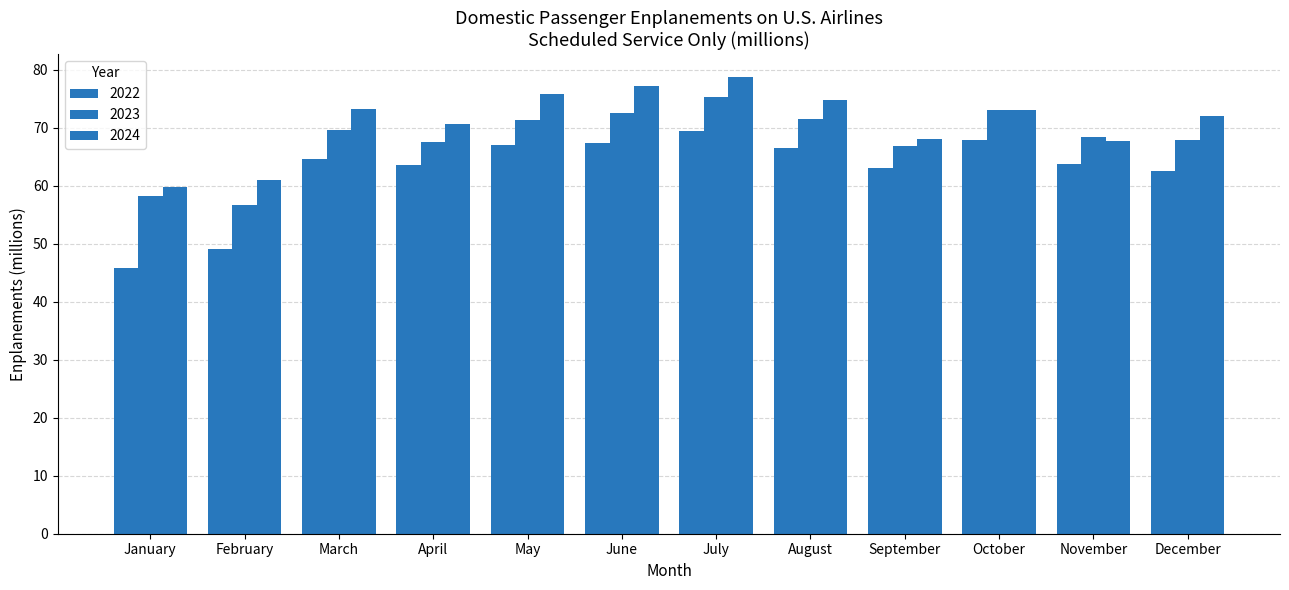

Is the value of 2023 at August greater than the value of 2022 at June?

Yes